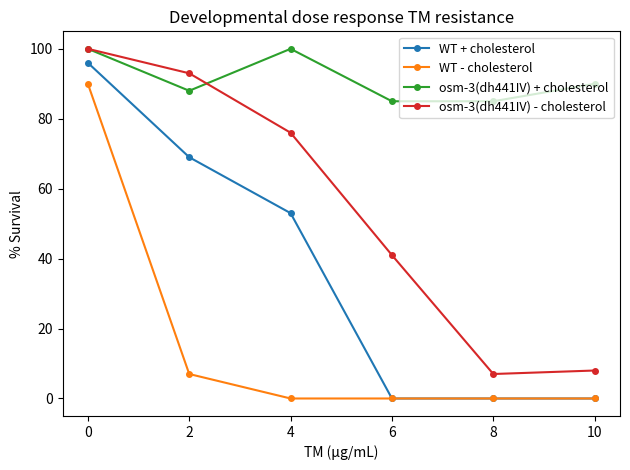

True or false: osm-3(dh441IV) - cholesterol and WT - cholesterol cross at least once.

False